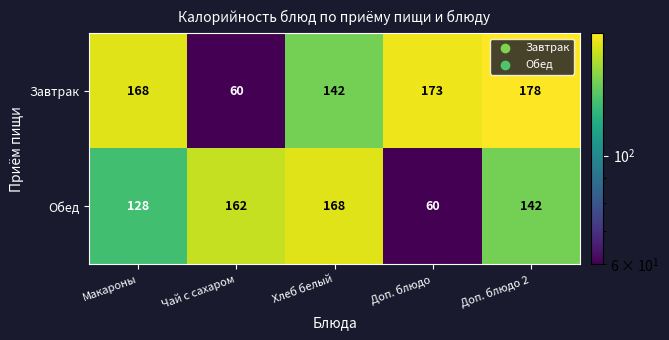

What is the lowest value of the Завтрак series?

60